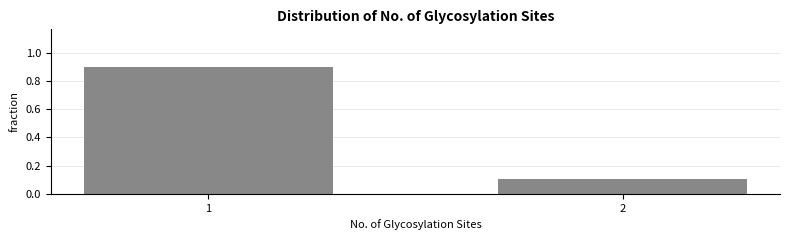

Reading left to right, transcribe all the data shown in this chart.

1=0.9	2=0.1